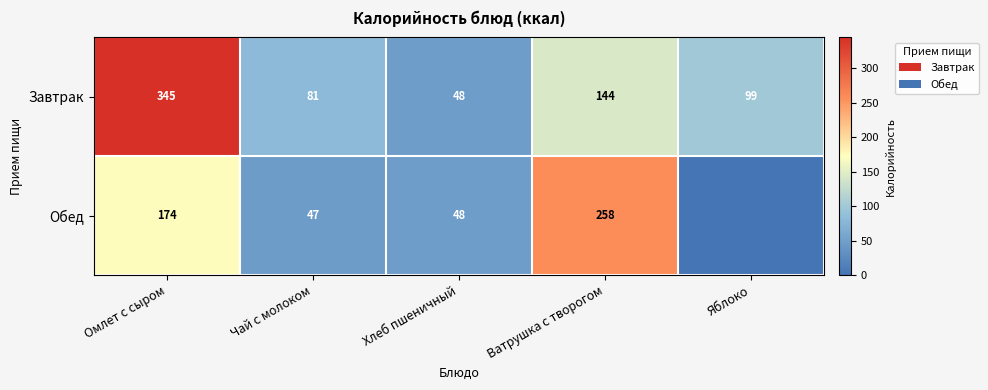

The value of Обед at Чай с молоком is 47. True or false?

True